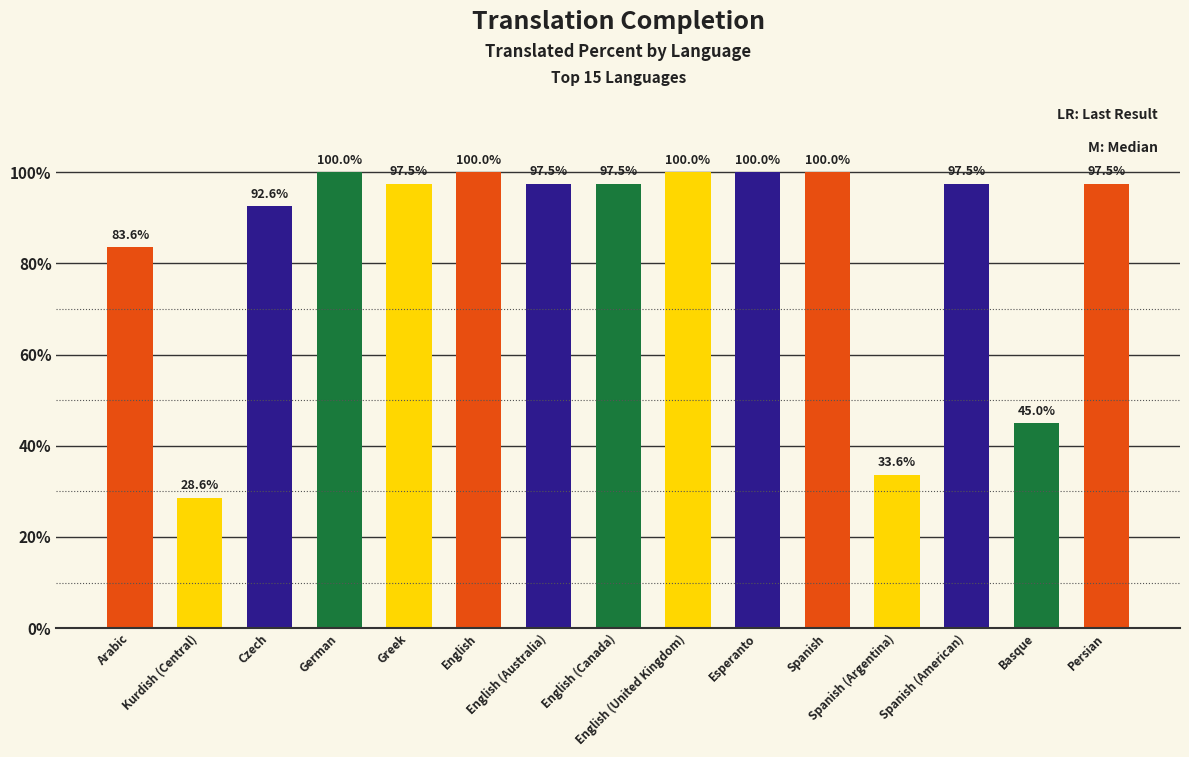

What is the value of the 10th bar from the left?

100.0